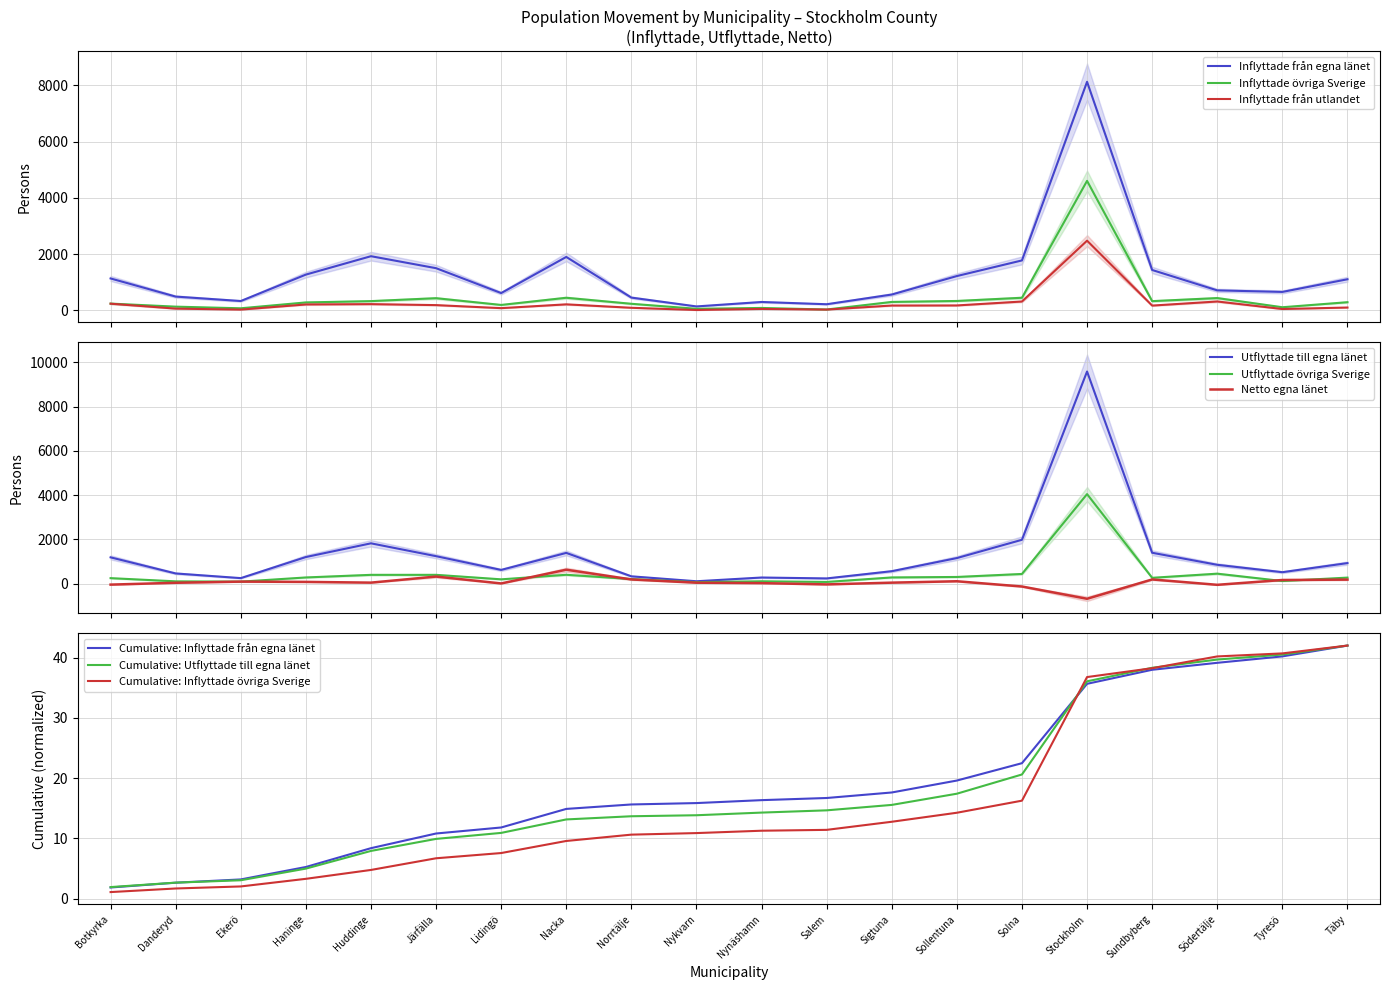

What is the label of the 14th point from the right?

Lidingö